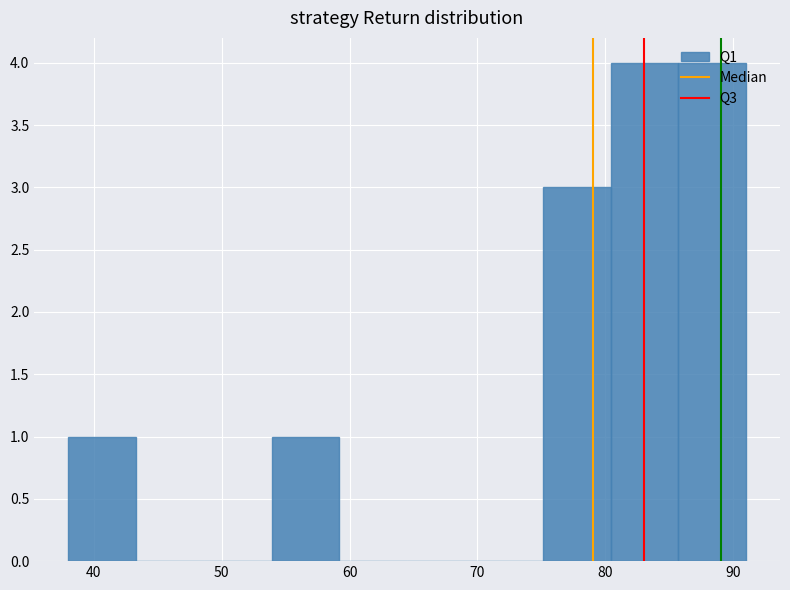

How tall is the bar that spans 53.9 to 59.2 on the x-axis? Neither the bar edges nor the heights are printed on the chart, so give them approximately, as read against the axes.

1